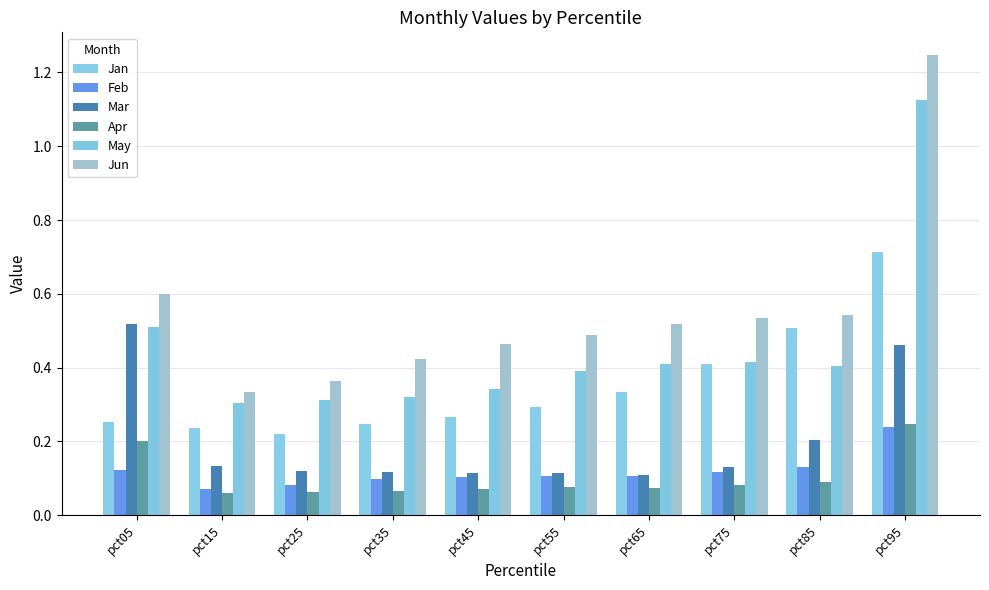

Reading left to right, extract all data points from this chart.

Jan: pct05=0.3	pct15=0.2	pct25=0.2	pct35=0.2	pct45=0.3	pct55=0.3	pct65=0.3	pct75=0.4	pct85=0.5	pct95=0.7
Feb: pct05=0.1	pct15=0.1	pct25=0.1	pct35=0.1	pct45=0.1	pct55=0.1	pct65=0.1	pct75=0.1	pct85=0.1	pct95=0.2
Mar: pct05=0.5	pct15=0.1	pct25=0.1	pct35=0.1	pct45=0.1	pct55=0.1	pct65=0.1	pct75=0.1	pct85=0.2	pct95=0.5
Apr: pct05=0.2	pct15=0.1	pct25=0.1	pct35=0.1	pct45=0.1	pct55=0.1	pct65=0.1	pct75=0.1	pct85=0.1	pct95=0.2
May: pct05=0.5	pct15=0.3	pct25=0.3	pct35=0.3	pct45=0.3	pct55=0.4	pct65=0.4	pct75=0.4	pct85=0.4	pct95=1.1
Jun: pct05=0.6	pct15=0.3	pct25=0.4	pct35=0.4	pct45=0.5	pct55=0.5	pct65=0.5	pct75=0.5	pct85=0.5	pct95=1.2